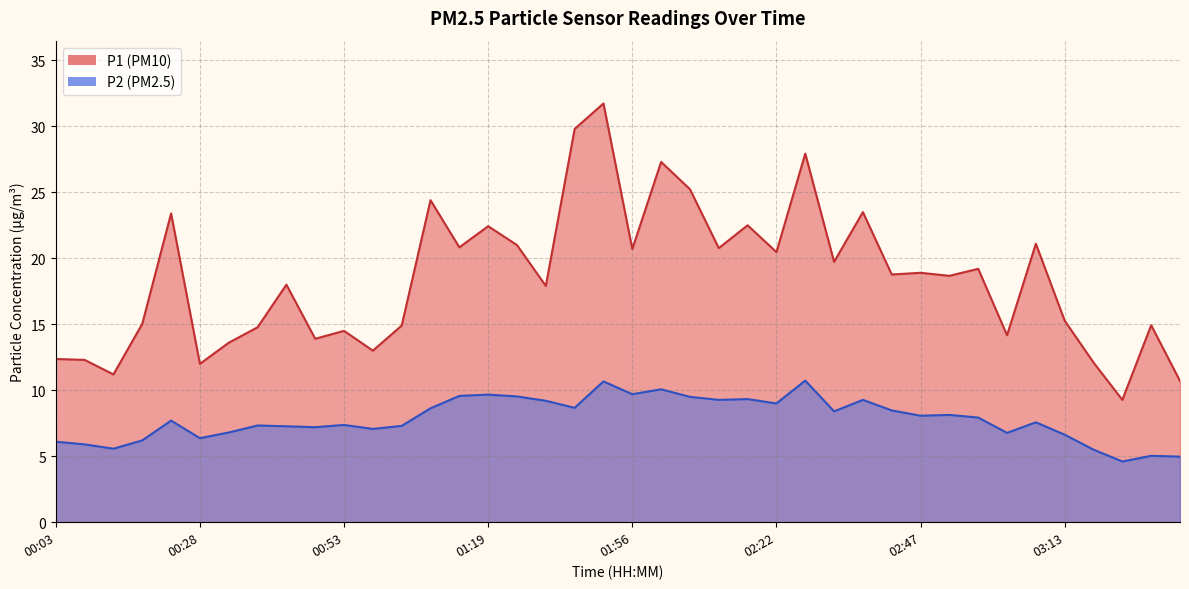

What position from the left is 03:07?

35